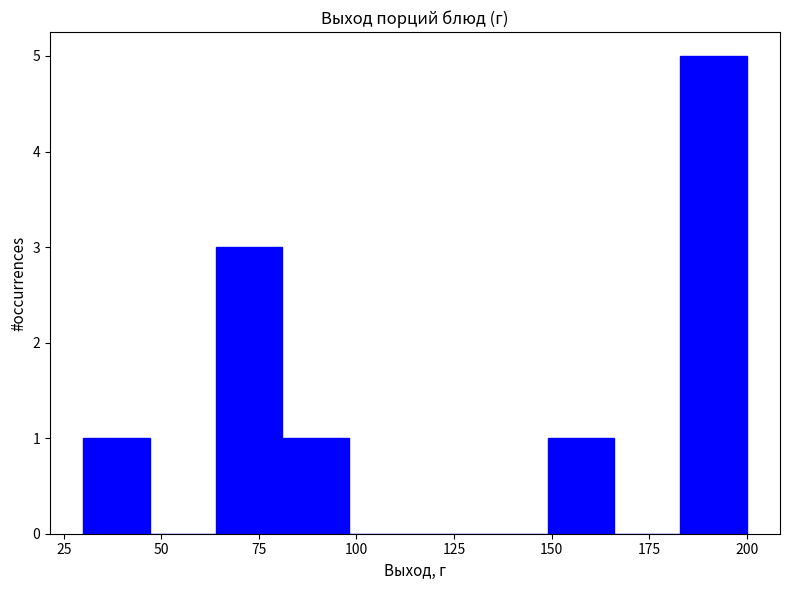

Read against the x-axis, roughly where is the centre of the tallest bar?

190